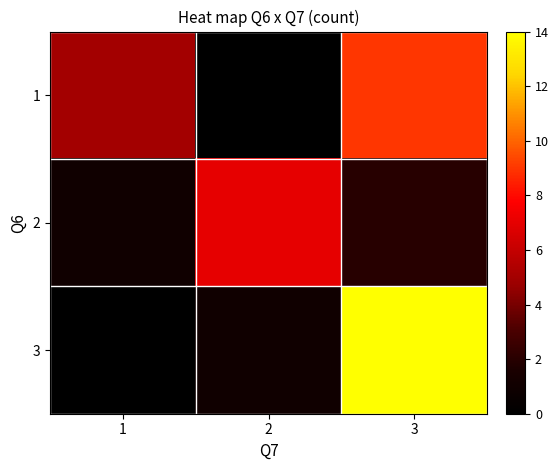

Rank the series by their average value, from lowest to highest.

2, 1, 3